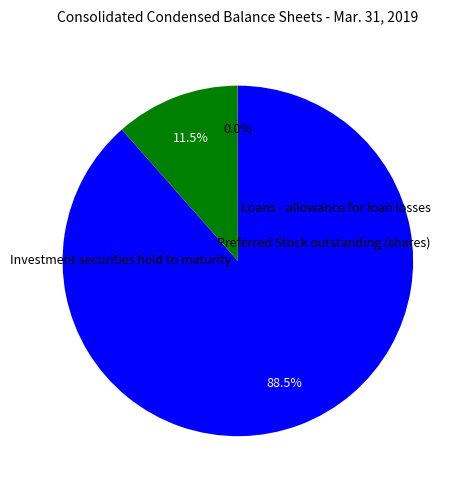

Does any single category account for the majority?

Yes